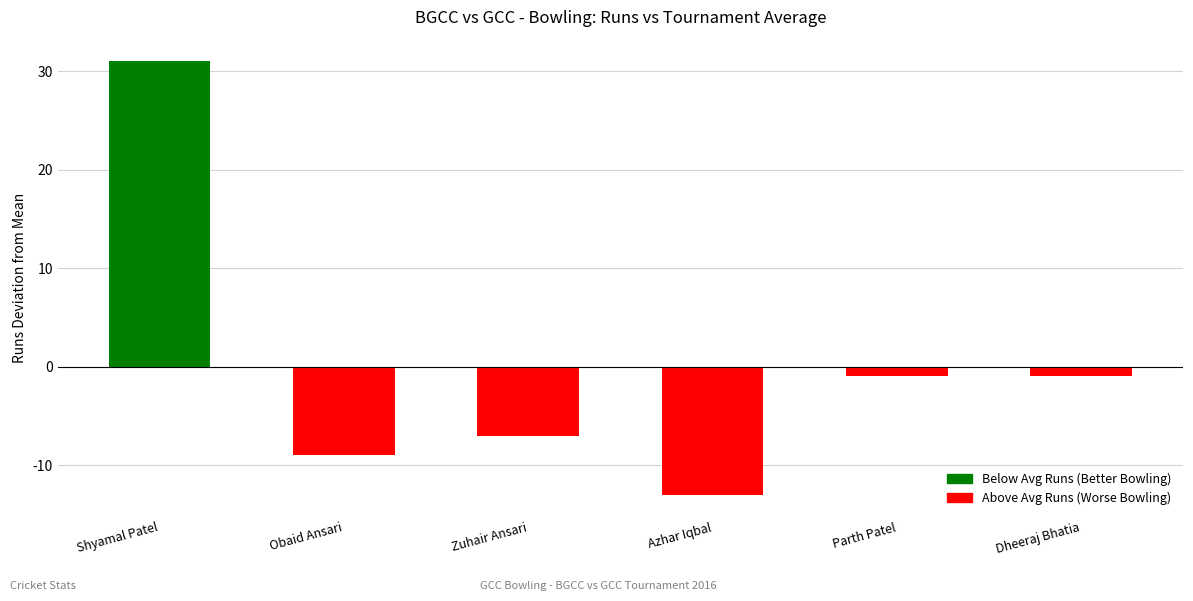

What value does the data have at Obaid Ansari?

-9